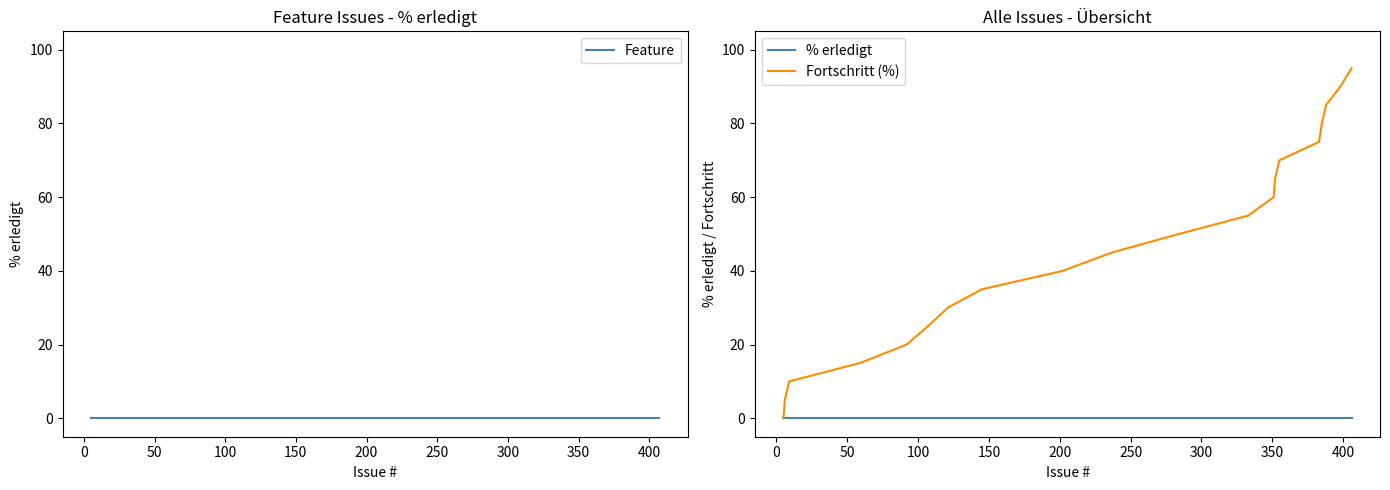

How many lines are shown in the chart?

3